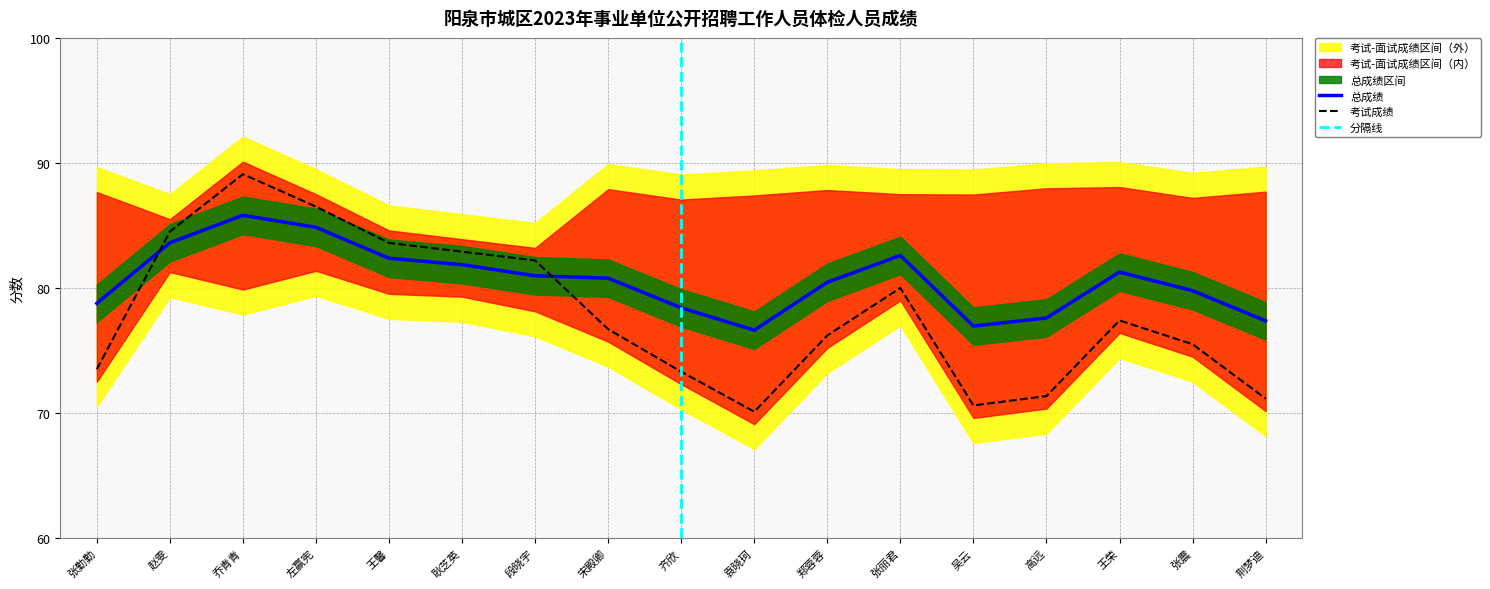

Which category has the highest value in the 总成绩 series?

乔青青